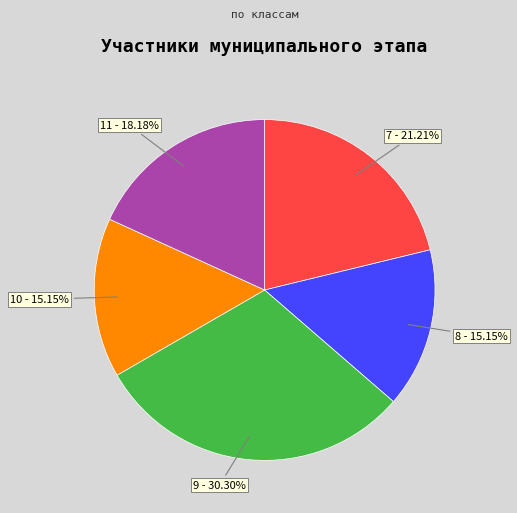

To the nearest percent, what percentage of the pie is 7?

21%